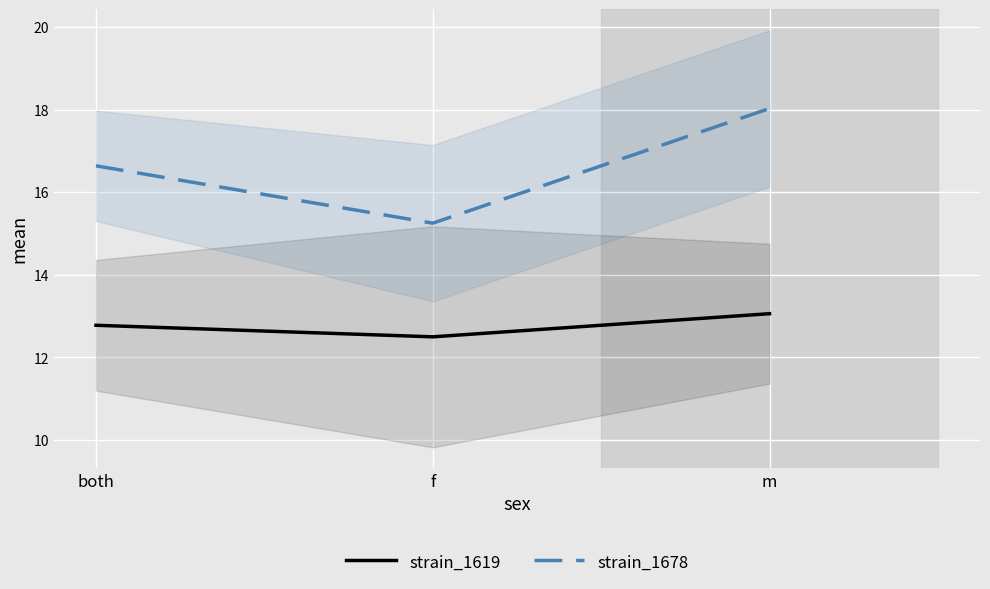

Which category has the lowest value across all series?

f